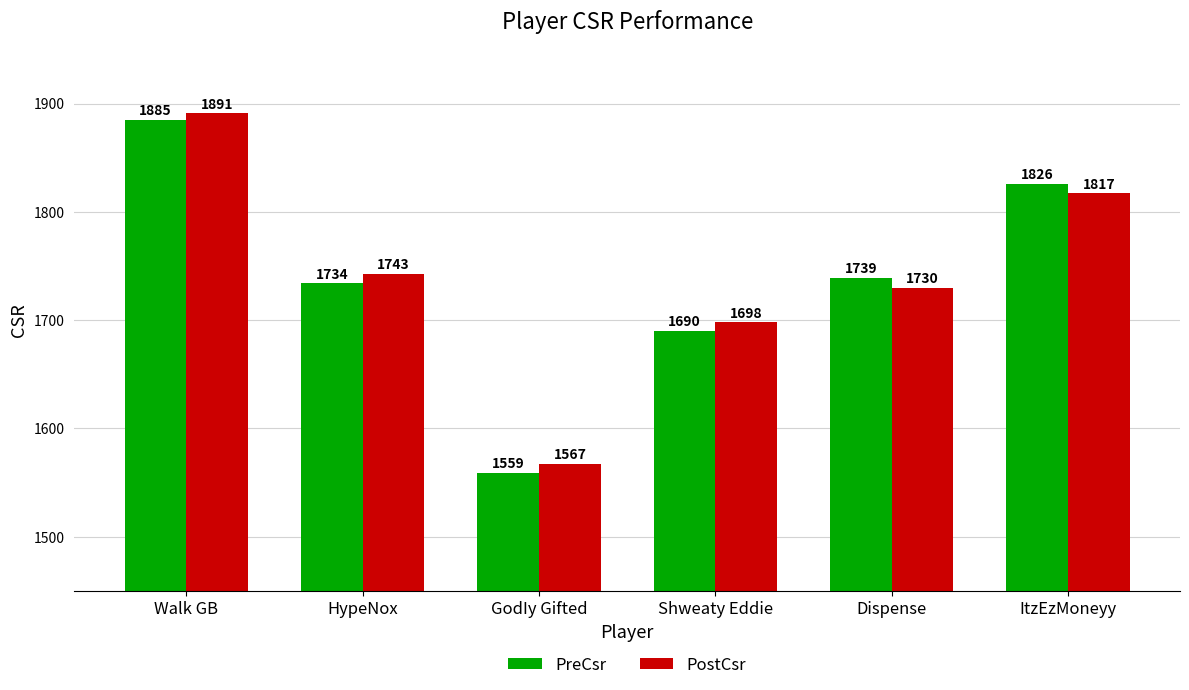

How many groups of bars are there?

6